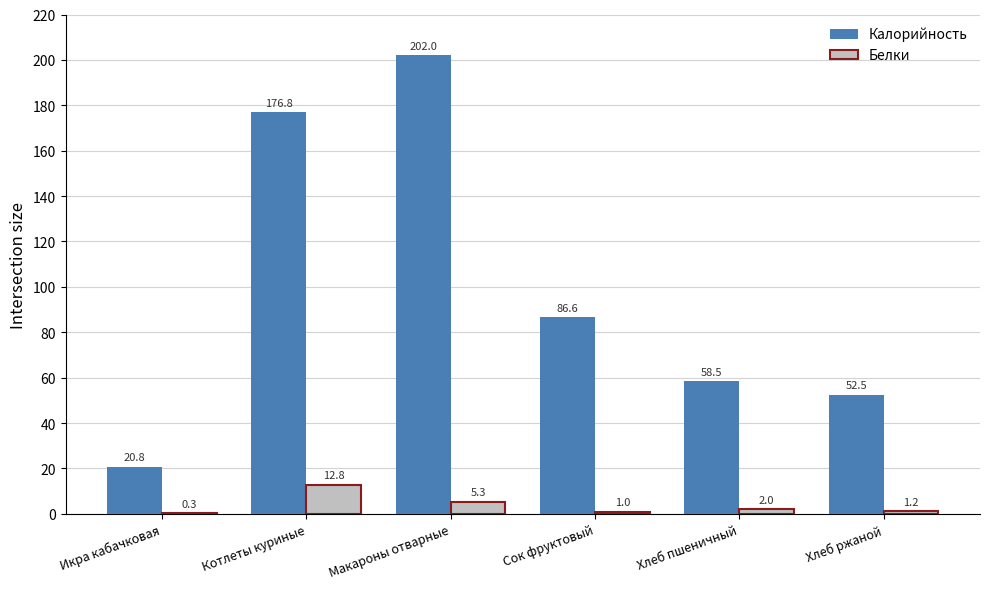

Are the bars grouped side by side (vs. stacked)?

Yes